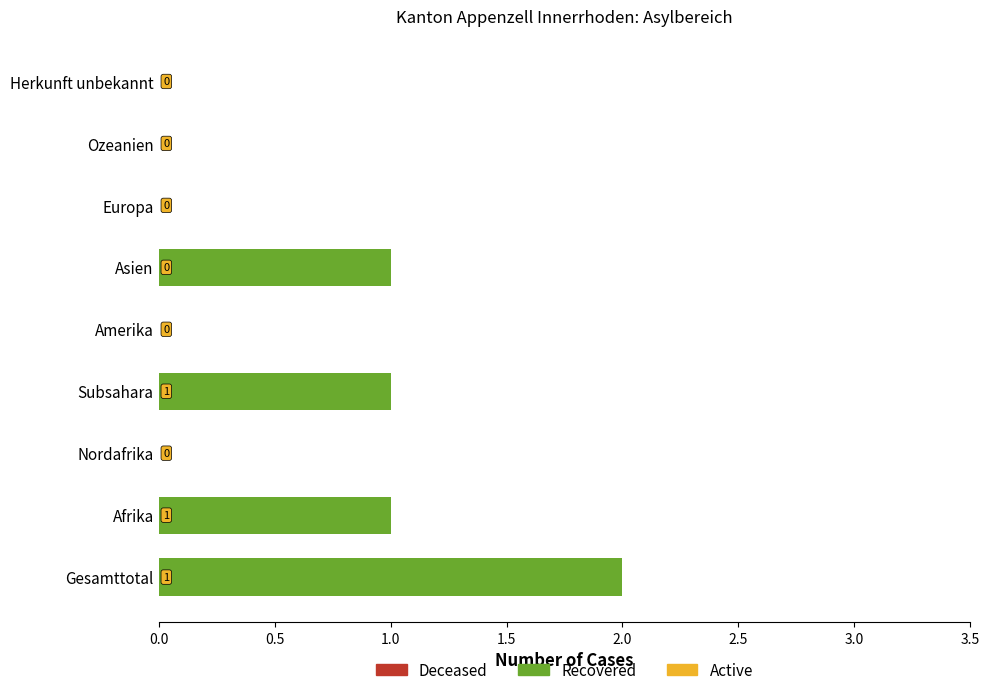

Reading bottom to top, transcribe all the data shown in this chart.

Gesamttotal=2	Afrika=1	Nordafrika=0	Subsahara=1	Amerika=0	Asien=1	Europa=0	Ozeanien=0	Herkunft unbekannt=0